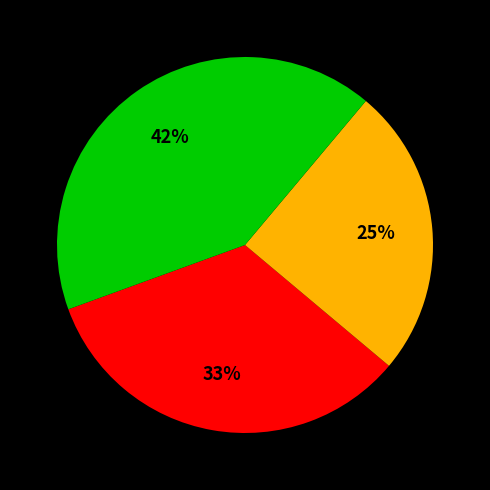

Is there any slice that represents more than half of the pie?

No